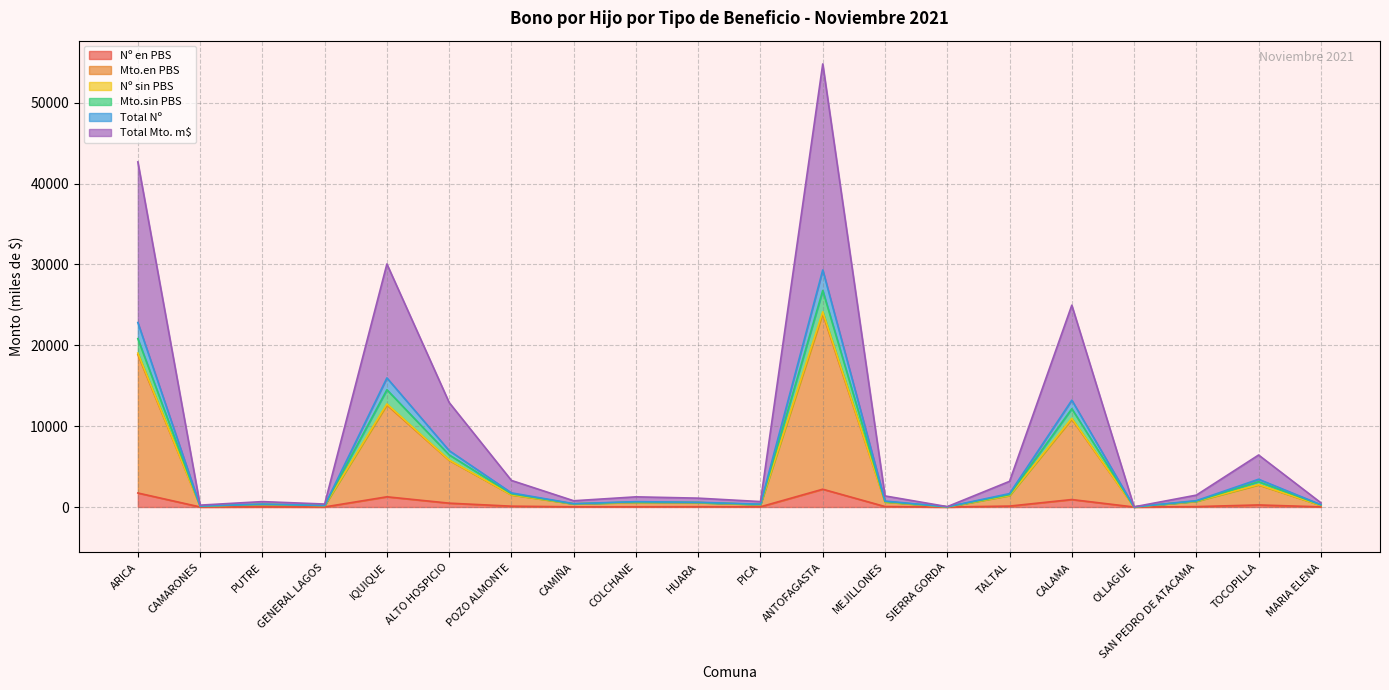

What is the value of the Nº en PBS point at the 8th from the left?

25.0